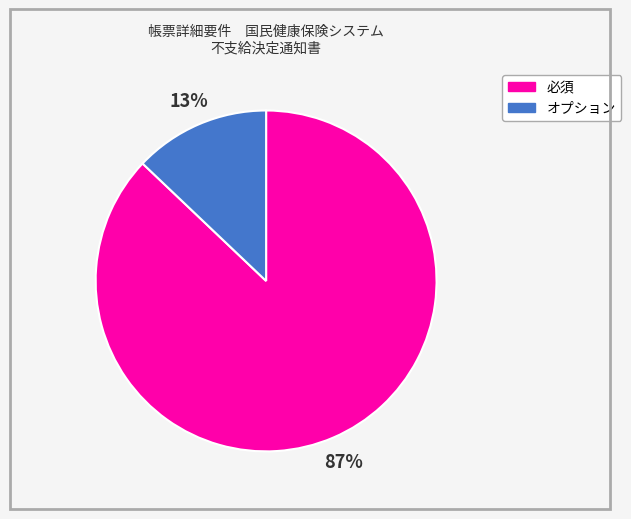

Approximately how many times larger is the value at オプション compared to 必須?

0.1